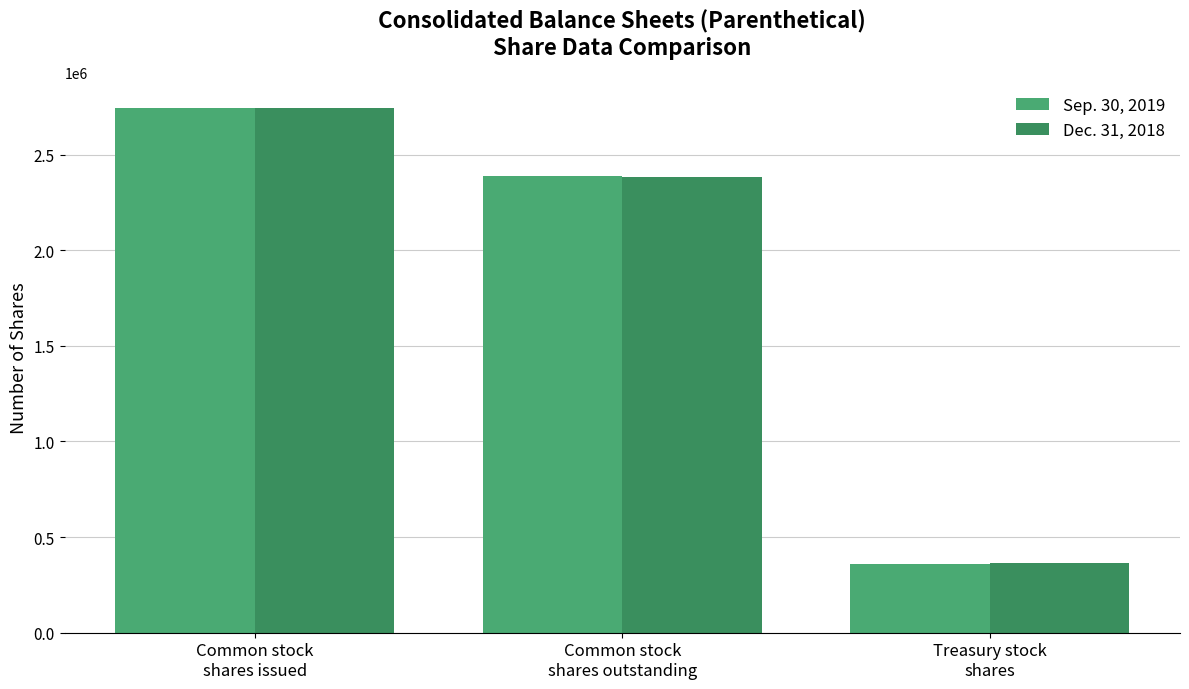

Which series has the largest total across all categories?

Sep. 30, 2019